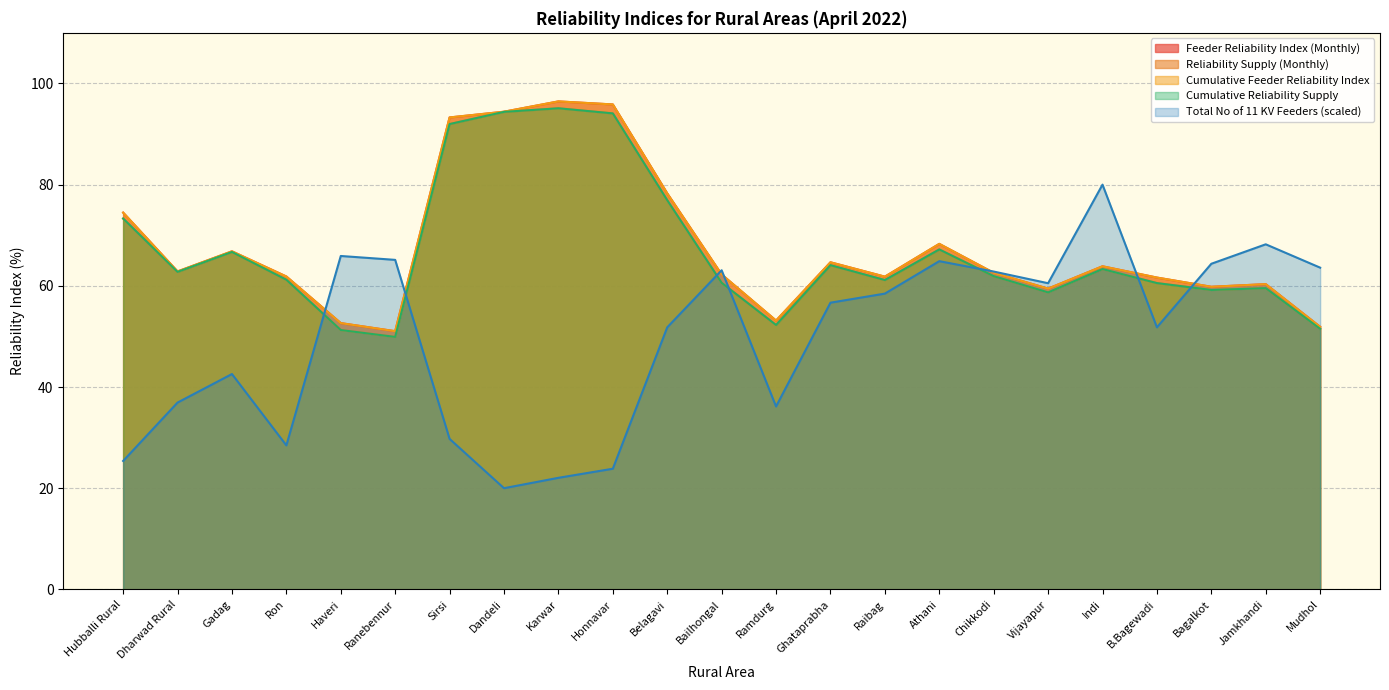

What is the minimum value for Reliability Supply (Monthly)?

49.9